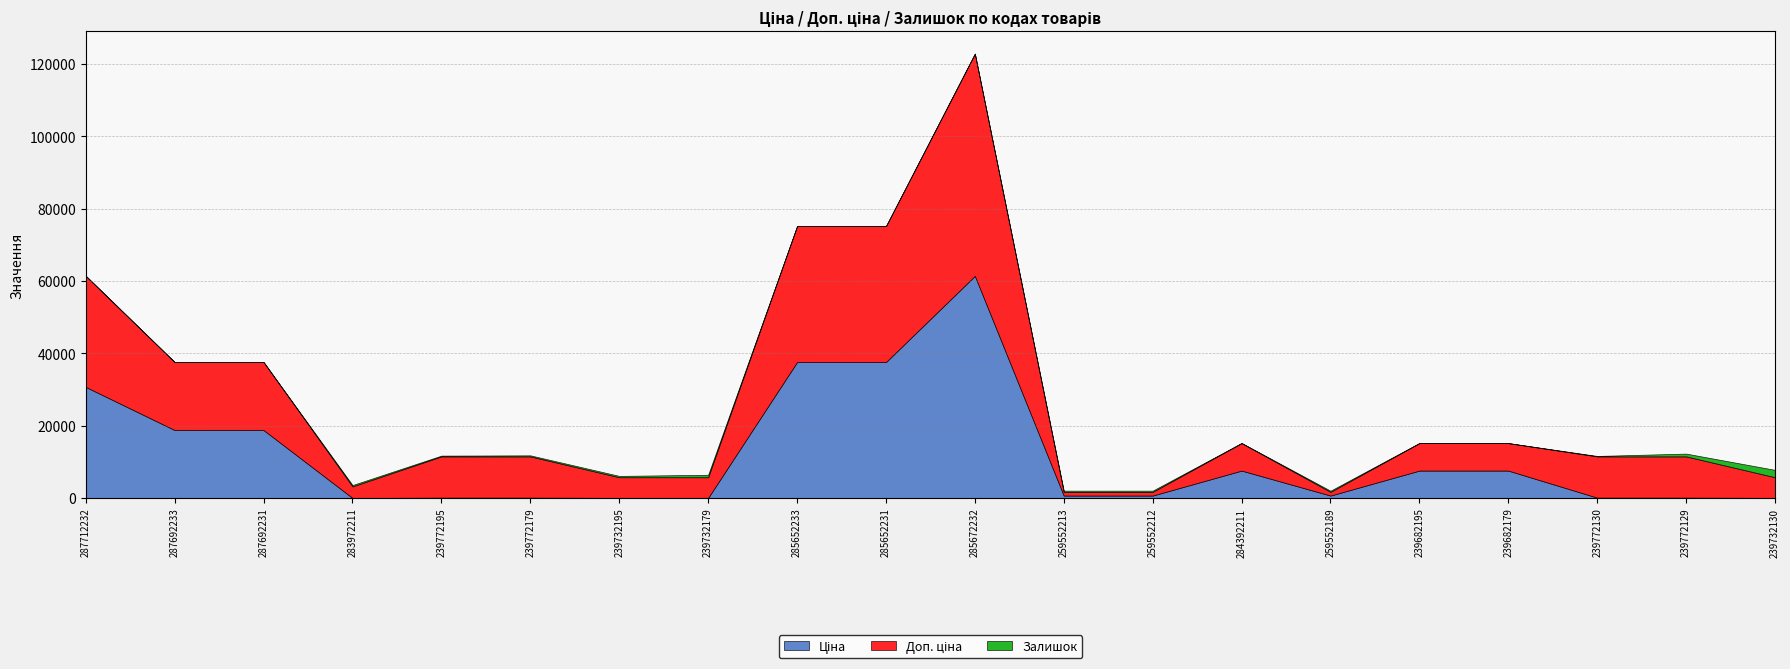

In Залишок, how many points are lower than both neighbors (excluding endpoints)?

5